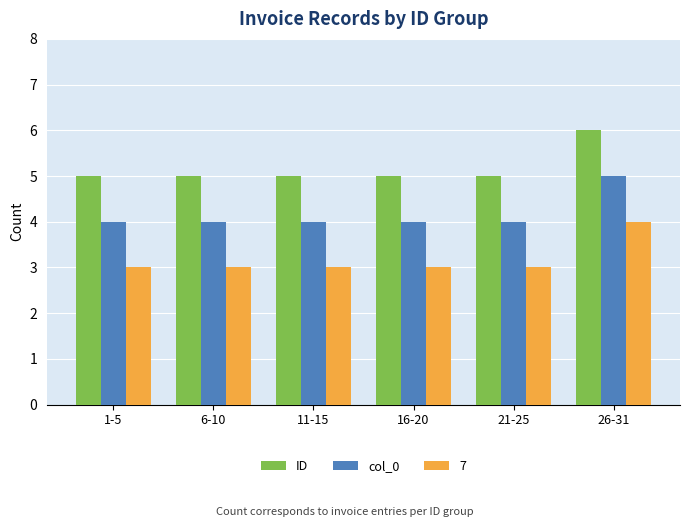

Does the chart contain stacked bars?

No